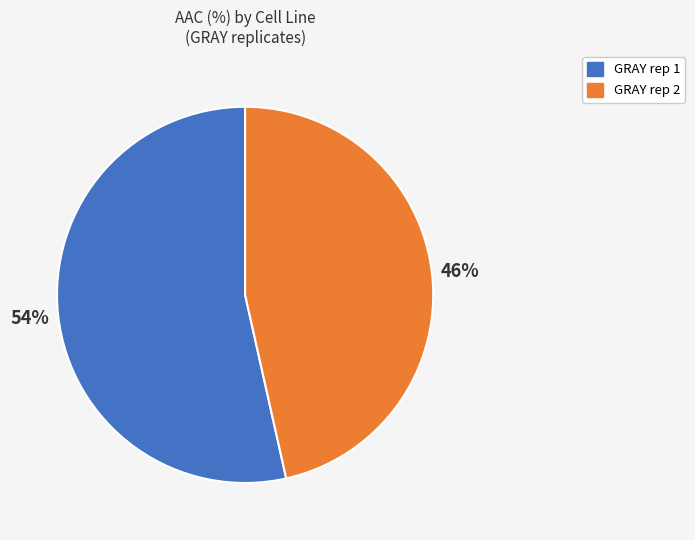

Do GRAY rep 2 and GRAY rep 1 together represent more than half of the pie?

Yes